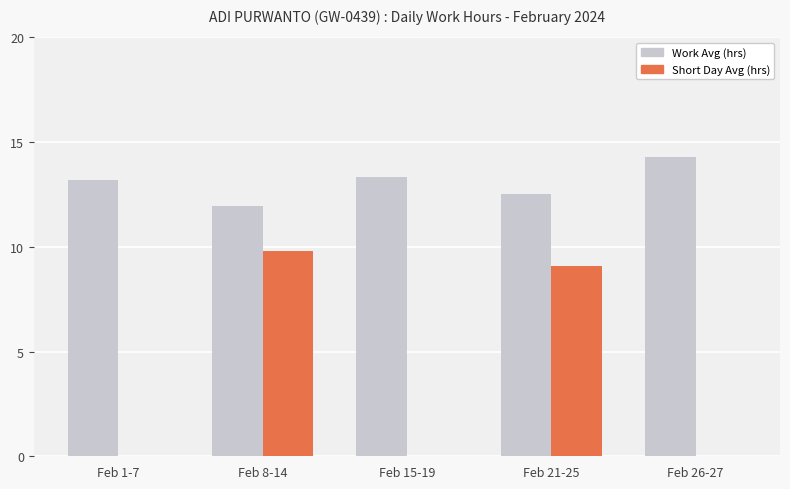

What is the maximum value for Work Avg (hrs)?

14.3